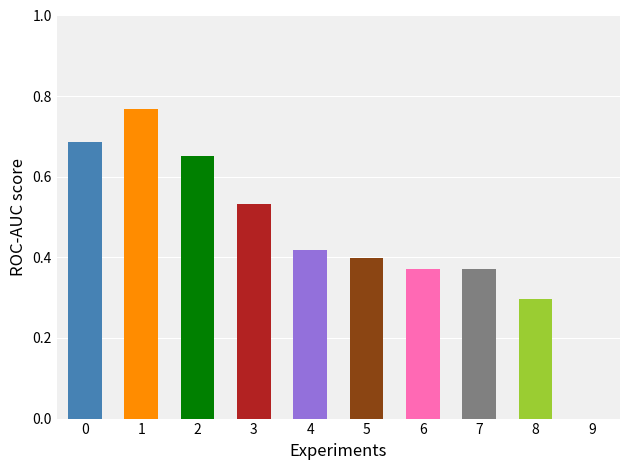

How many groups of bars are there?

10